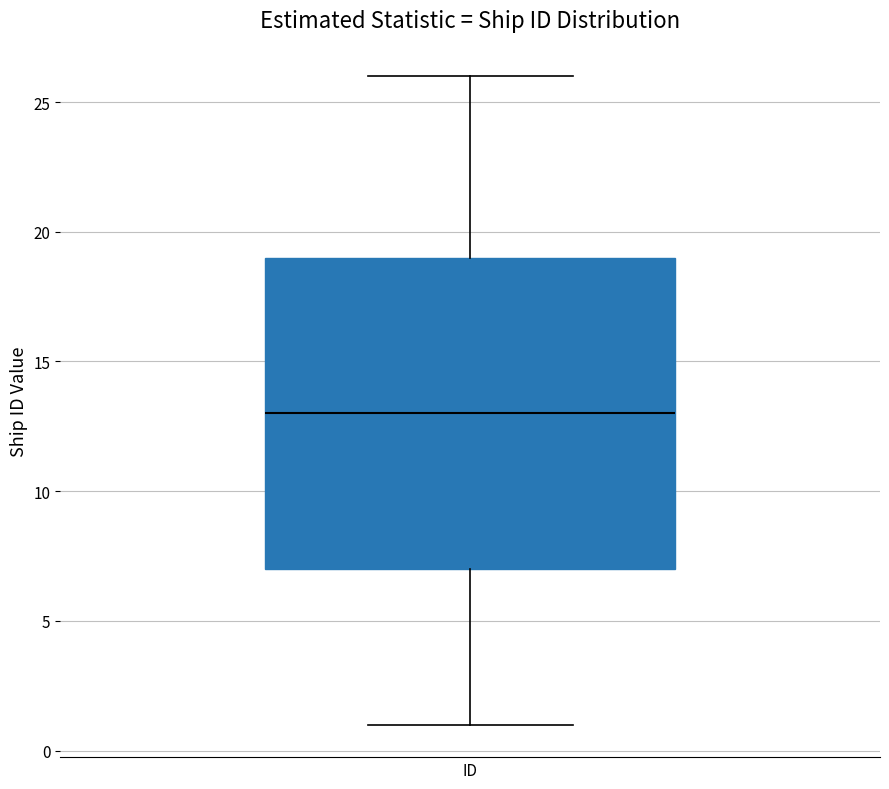

Read this box plot against the y-axis: the position of the median line, the range covered by the box, and the ends of both whiskers. The values are not printed on the chart, so give them approximately, as read against the axis.

median 13, box 7 to 19, whiskers 1 to 26